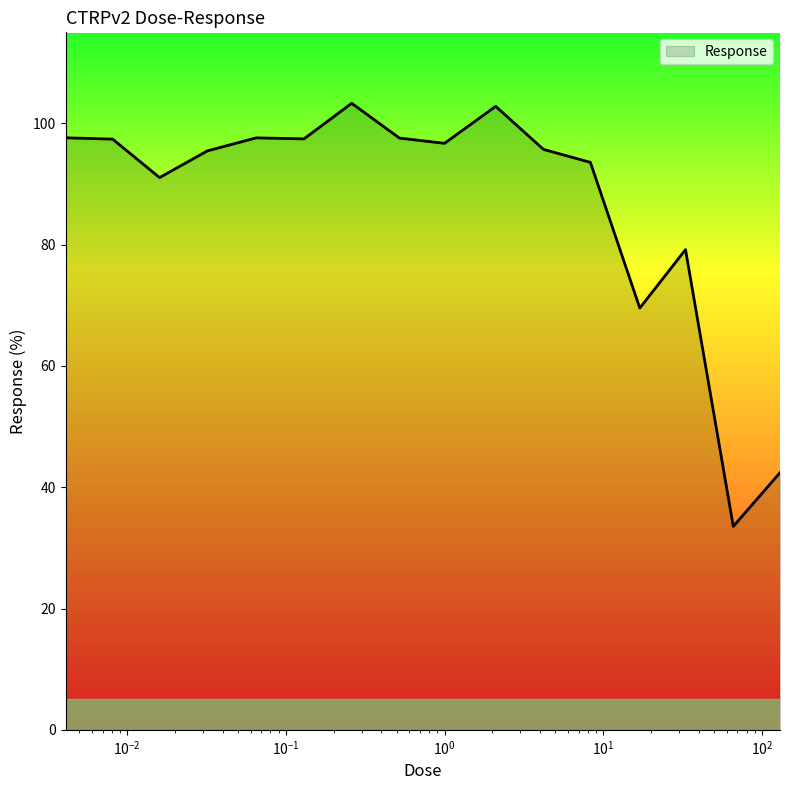

How many interior local peaks (higher than both neighbors) does the data have?

4